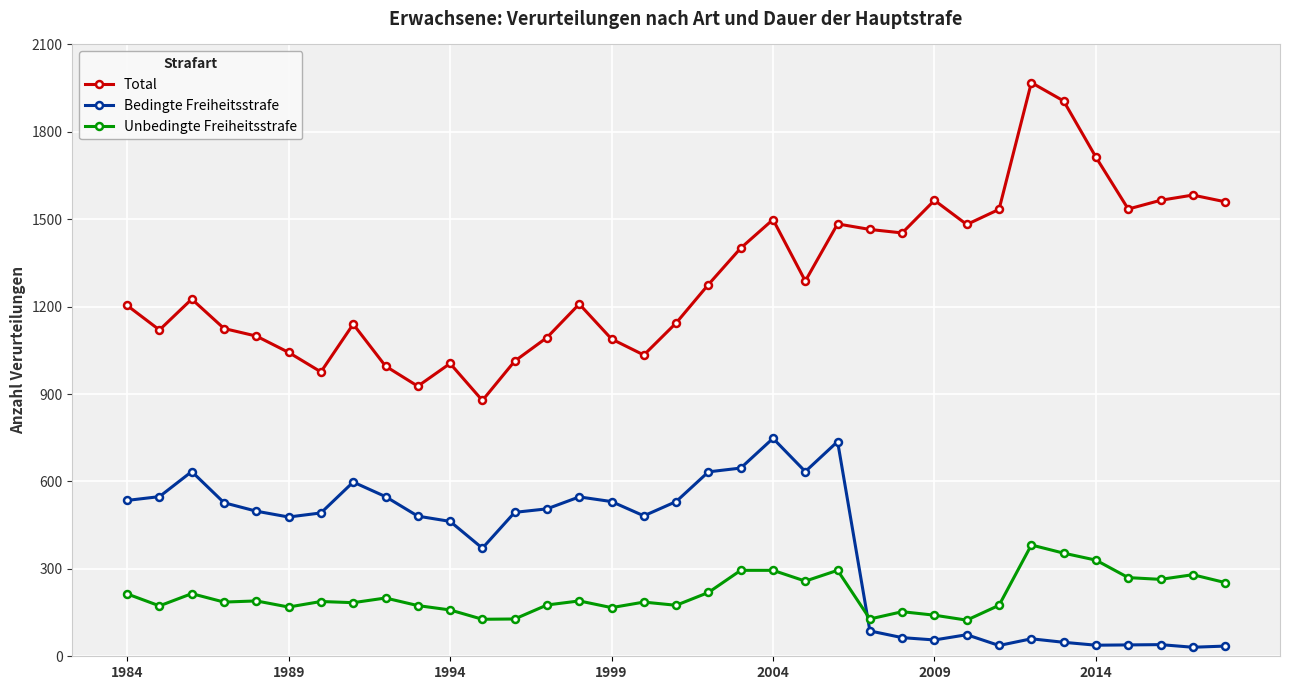

True or false: Bedingte Freiheitsstrafe has more than 2 points higher than both neighbors.

True